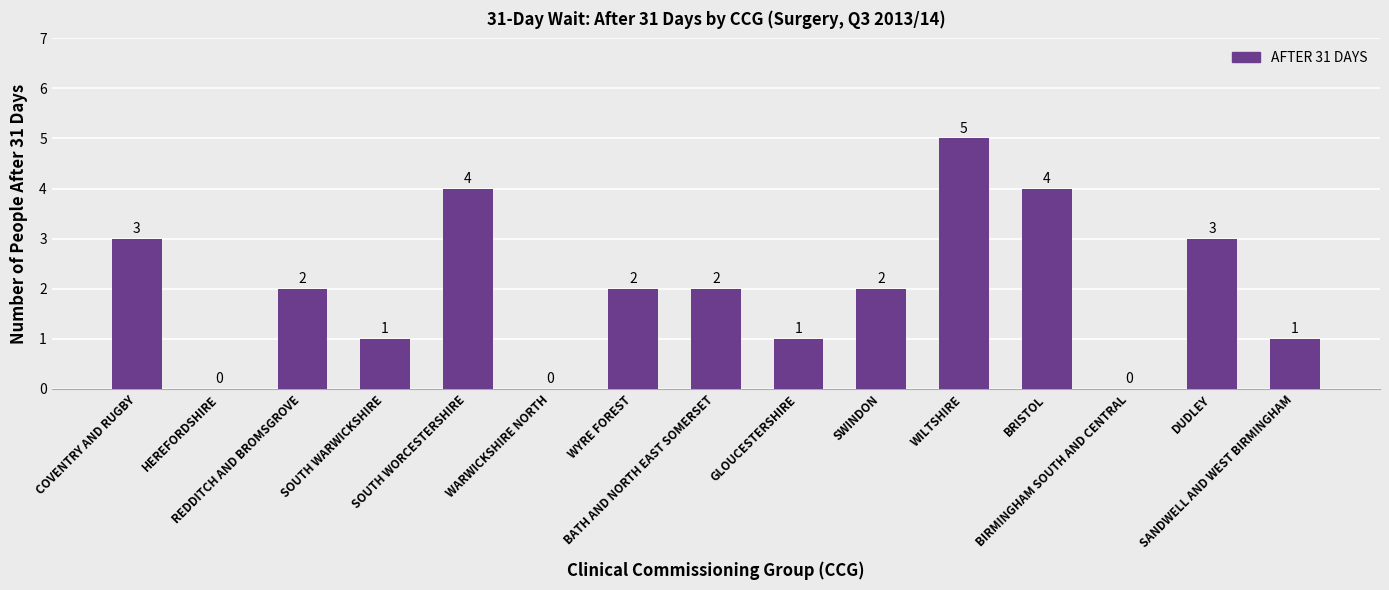

How many positive values are there?

12